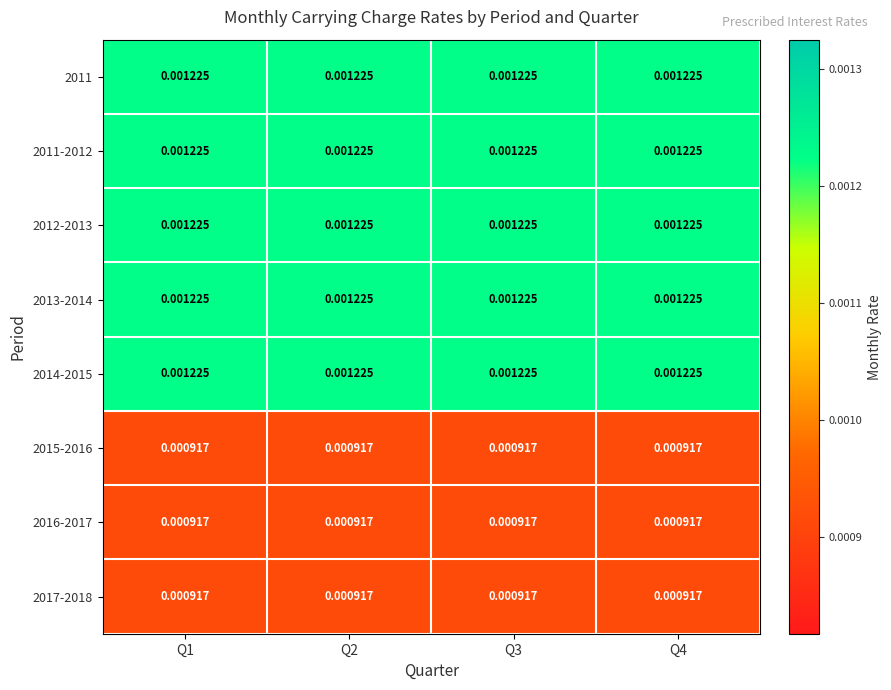

Is the value of 2016-2017 at Q2 greater than the value of 2014-2015 at Q4?

No